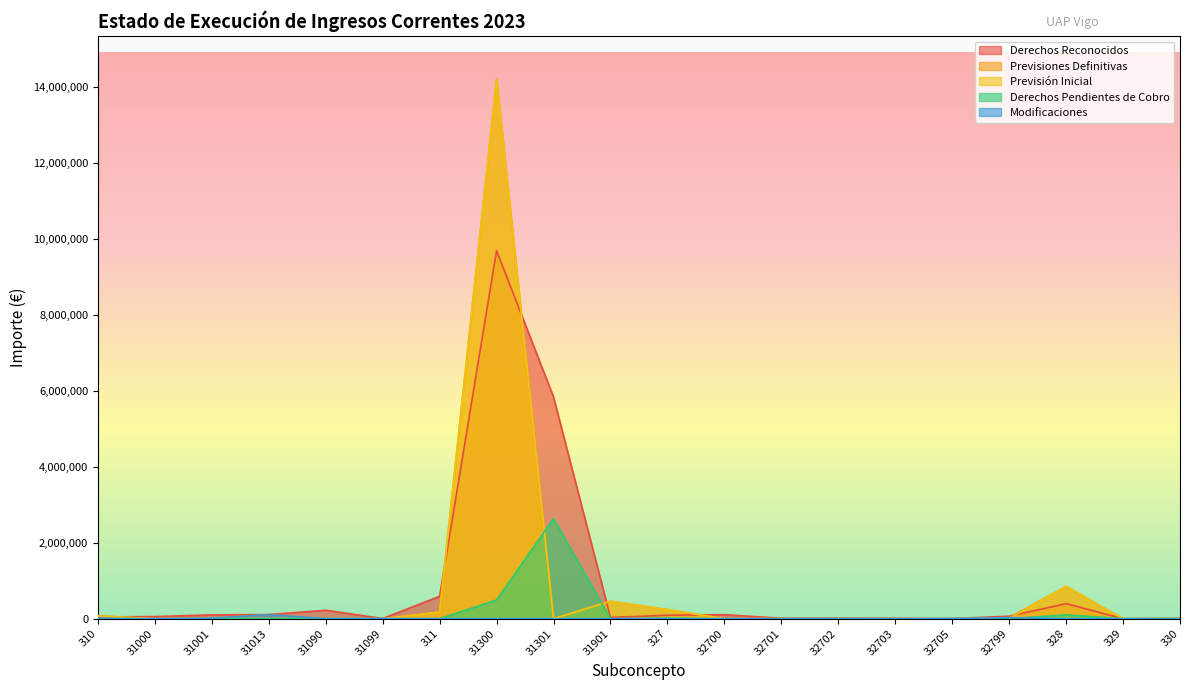

Reading left to right, extract all data points from this chart.

Derechos Reconocidos: 310=45379.5	31000=56920.7	31001=100534.0	31013=110041.6	31090=223462.2	31099=5110.0	311=589494.3	31300=9680573.0	31301=5834022.0	31901=32629.0	327=91303.1	32700=106040.8	32701=12821.0	32702=15128.0	32703=10747.8	32705=3726.6	32799=66032.8	328=397897.2	329=495.9	330=9305.1
Previsiones Definitivas: 310=82396.7	31000=0.0	31001=13870.0	31013=107456.6	31090=0.0	31099=5110.0	311=175000.0	31300=14192638.0	31301=0.0	31901=460000.0	327=240500.0	32700=0.0	32701=0.0	32702=0.0	32703=0.0	32705=3726.6	32799=29171.2	328=850000.0	329=0.0	330=3000.0
Previsión Inicial: 310=70000.0	31000=0.0	31001=0.0	31013=0.0	31090=0.0	31099=0.0	311=175000.0	31300=14192638.0	31301=0.0	31901=460000.0	327=240500.0	32700=0.0	32701=0.0	32702=0.0	32703=0.0	32705=0.0	32799=0.0	328=850000.0	329=0.0	330=3000.0
Derechos Pendientes de Cobro: 310=350.0	31000=0.0	31001=660.0	31013=0.0	31090=6684.0	31099=0.0	311=0.0	31300=491863.3	31301=2632808.8	31901=0.0	327=19017.4	32700=77.2	32701=960.0	32702=3350.0	32703=1036.6	32705=0.0	32799=0.0	328=102117.2	329=0.0	330=4375.7
Modificaciones: 310=12396.7	31000=0.0	31001=13870.0	31013=107456.6	31090=0.0	31099=5110.0	311=0.0	31300=0.0	31301=0.0	31901=0.0	327=0.0	32700=0.0	32701=0.0	32702=0.0	32703=0.0	32705=3726.6	32799=29171.2	328=0.0	329=0.0	330=0.0